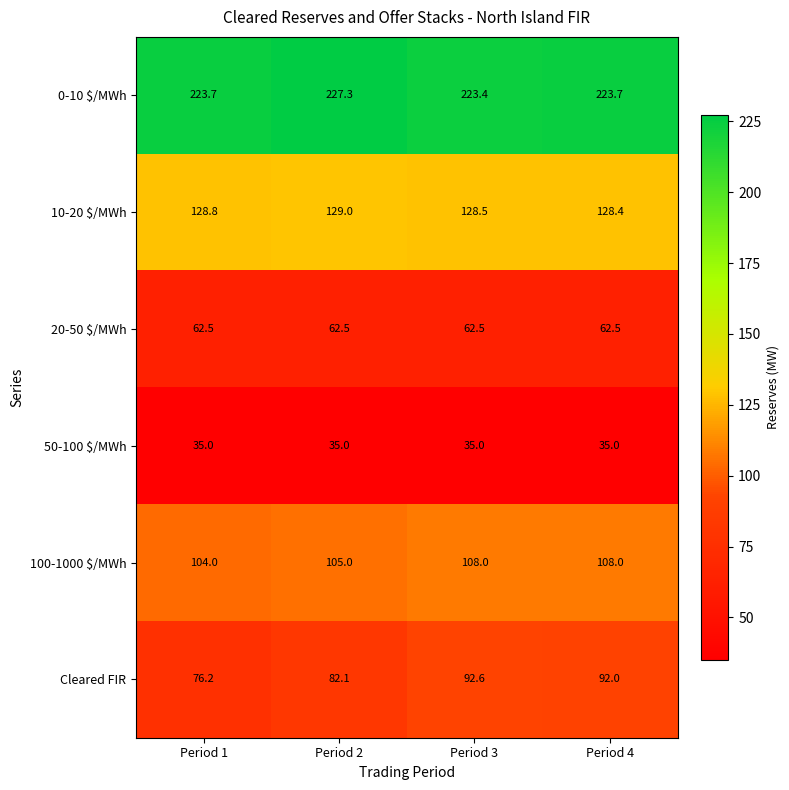

What is the sum of all 0-10 $/MWh values?

898.1